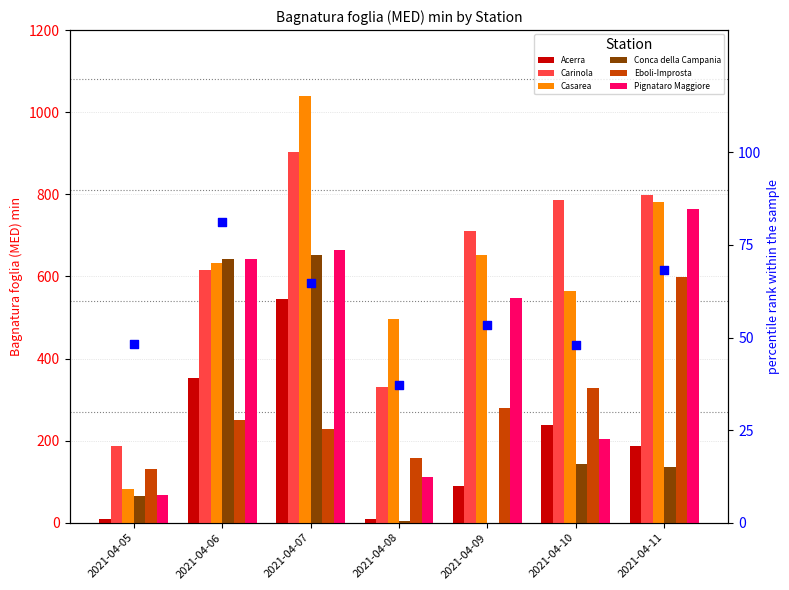

Which series has the largest Y range (max minus min)?

Casarea